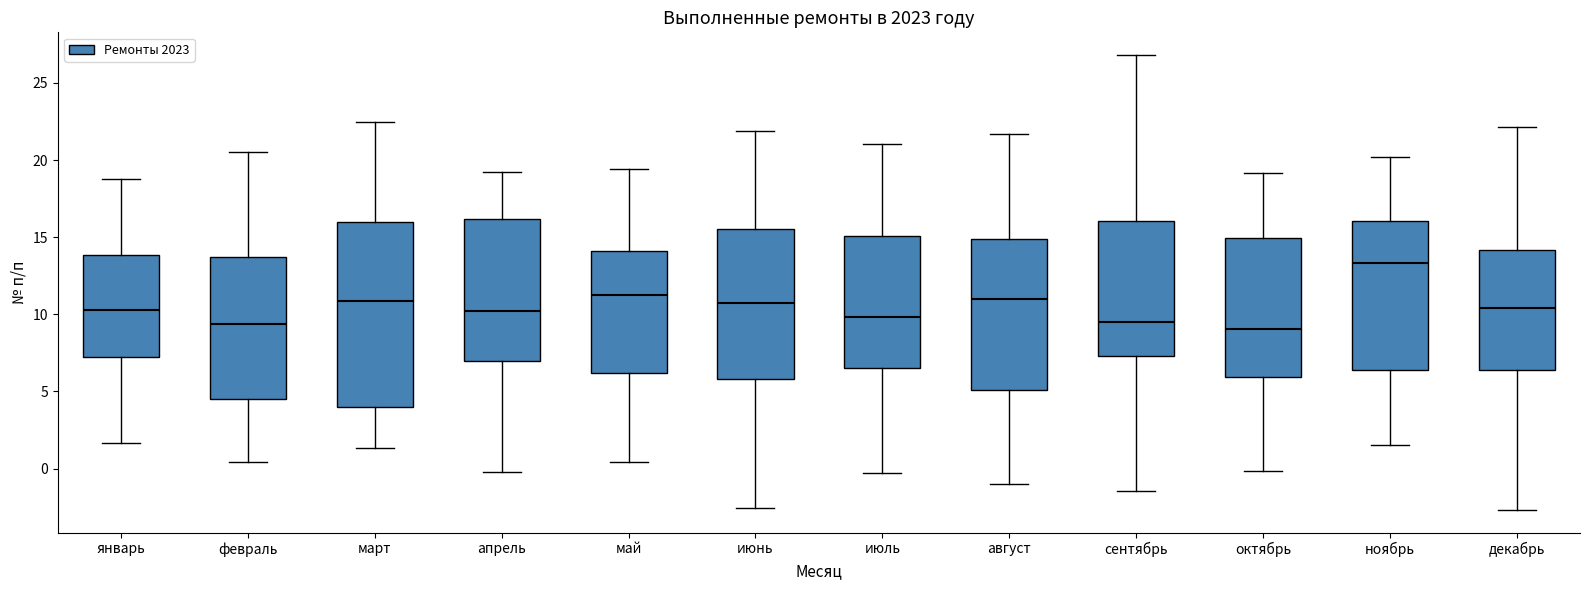

Reading left to right, read every box against the y-axis: the position of its median line, the range the box covers, and the ends of its whiskers. The values are not printed on the chart, so give them approximately, as read against the axis.

январь: median 10.5, box 7.0 to 14.0, whiskers 1.5 to 19.0
февраль: median 9.5, box 4.5 to 13.5, whiskers 0.5 to 20.5
март: median 11.0, box 4.0 to 16.0, whiskers 1.5 to 22.5
апрель: median 10.0, box 7.0 to 16.0, whiskers 0.0 to 19.0
май: median 11.0, box 6.0 to 14.0, whiskers 0.5 to 19.5
июнь: median 11.0, box 6.0 to 15.5, whiskers -2.5 to 22.0
июль: median 10.0, box 6.5 to 15.0, whiskers -0.5 to 21.0
август: median 11.0, box 5.0 to 15.0, whiskers -1.0 to 21.5
сентябрь: median 9.5, box 7.5 to 16.0, whiskers -1.5 to 27.0
октябрь: median 9.0, box 6.0 to 15.0, whiskers 0.0 to 19.0
ноябрь: median 13.5, box 6.5 to 16.0, whiskers 1.5 to 20.0
декабрь: median 10.5, box 6.5 to 14.0, whiskers -2.5 to 22.0